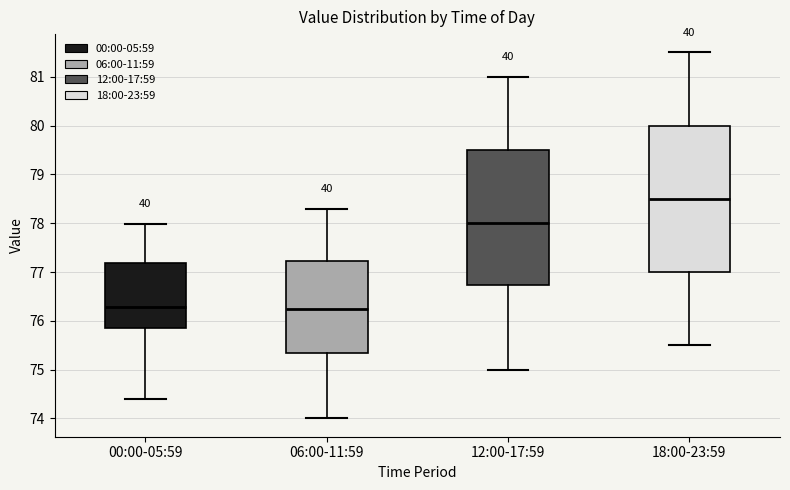

Reading left to right, transcribe this box plot: for each box, give where its median line is, the range the box spans, and where its two whiskers end, as read against the y-axis. The values are not printed on the chart, so give them approximately, as read against the axis.

00:00-05:59: median 76.3, box 75.9 to 77.2, whiskers 74.4 to 78.0
06:00-11:59: median 76.3, box 75.4 to 77.2, whiskers 74.0 to 78.3
12:00-17:59: median 78.0, box 76.7 to 79.5, whiskers 75.0 to 81.0
18:00-23:59: median 78.5, box 77.0 to 80.0, whiskers 75.5 to 81.5